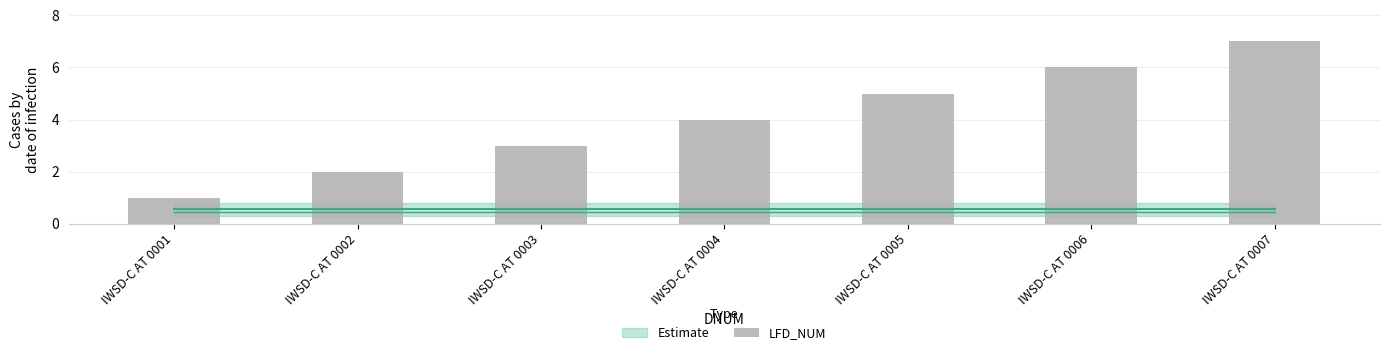

What is the minimum value shown in the chart?

1